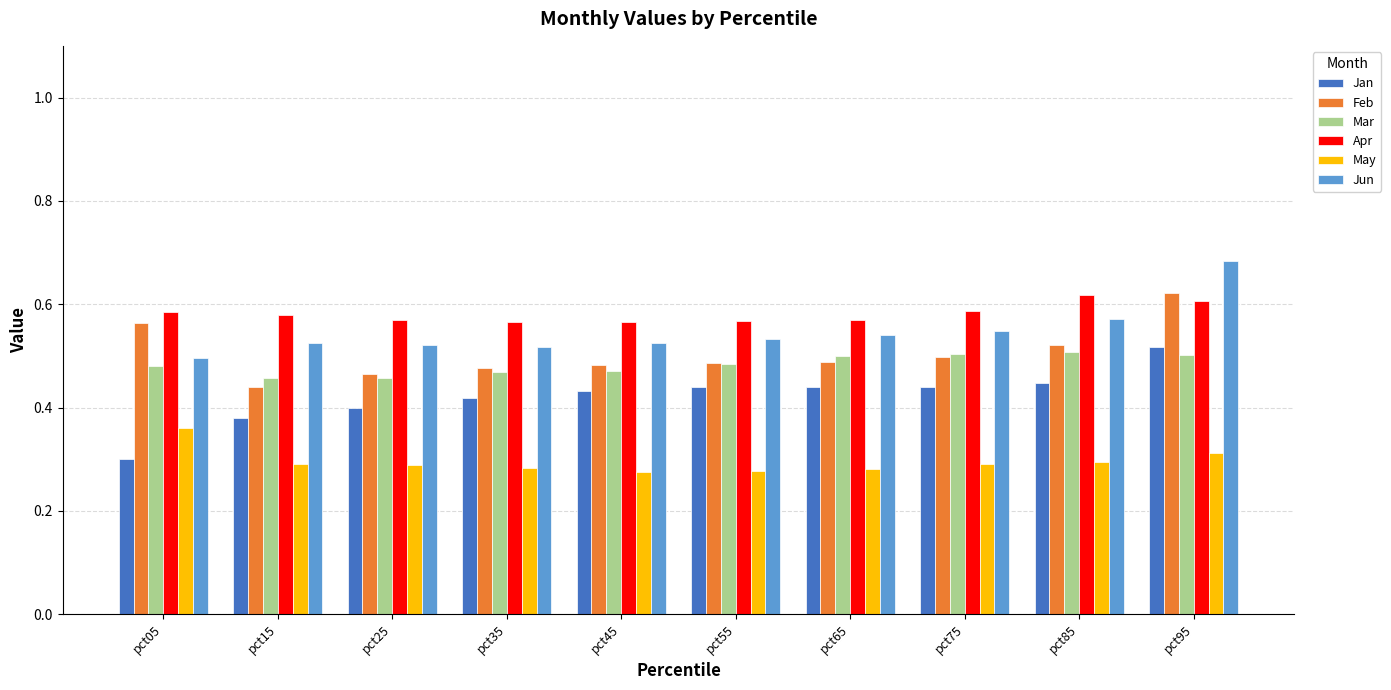

What is the total value across all series at pct25?

2.7